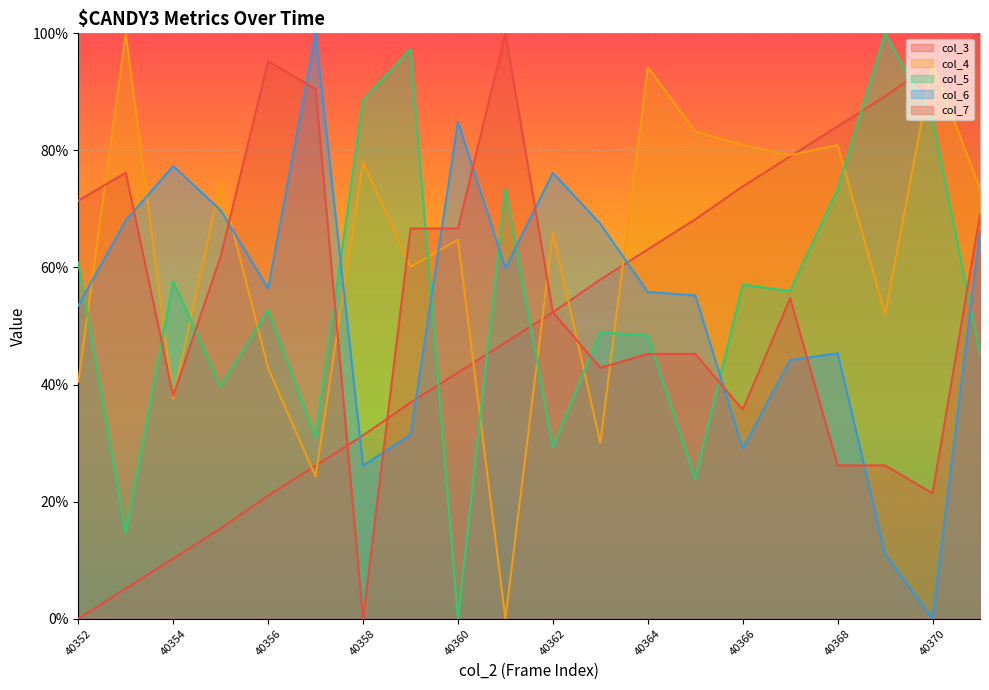

How many data points in col_5 are above 55?

10